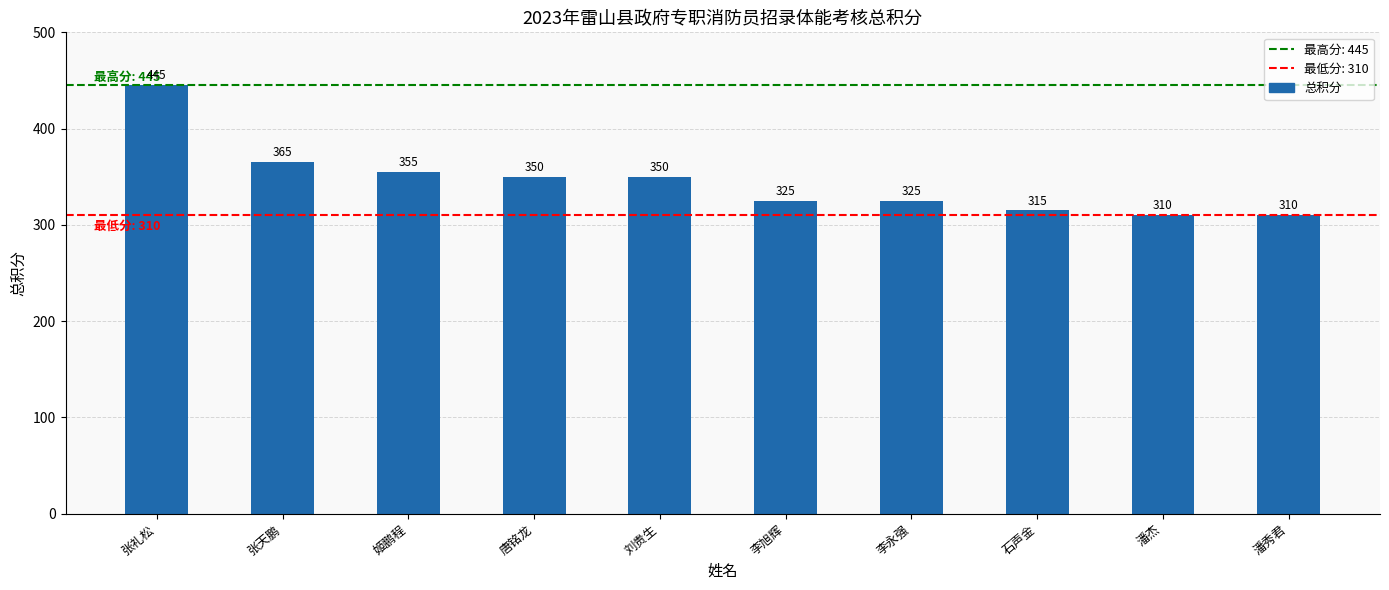

What is the smallest value displayed?

310